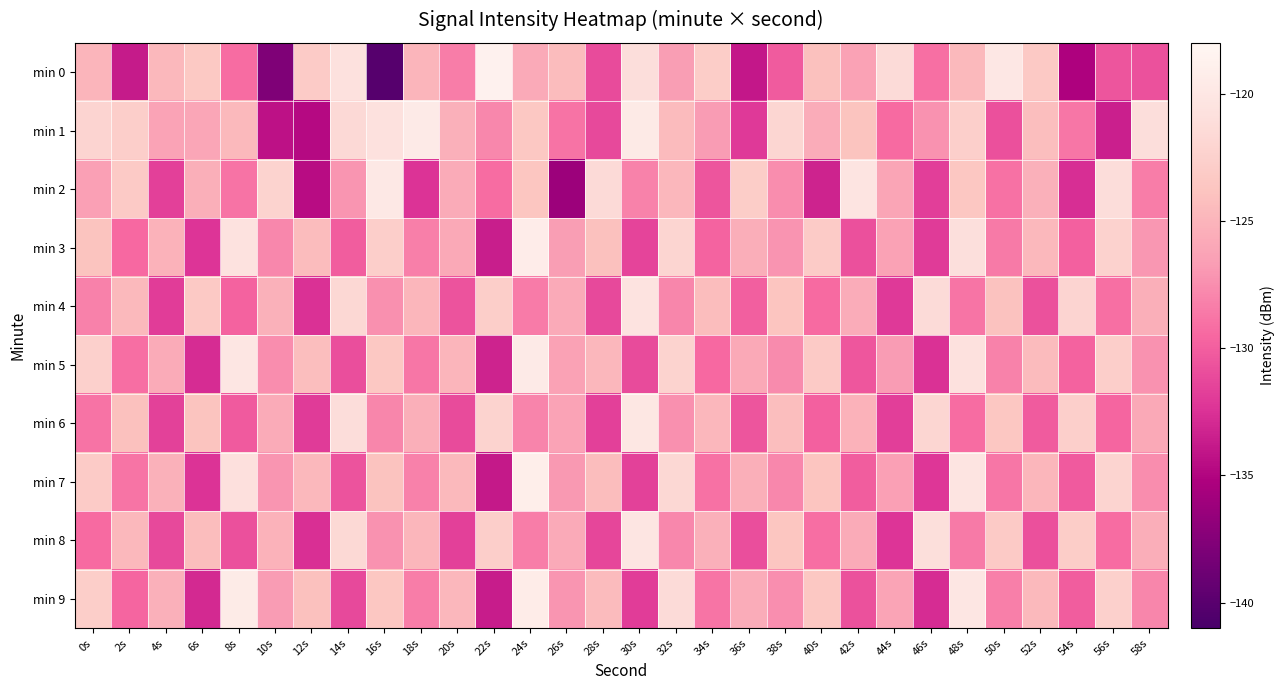

Reading right to left, list all the values displayed in this chart.

min 0: 58s=-130.7	56s=-130.5	54s=-135.2	52s=-123.2	50s=-119.9	48s=-124.6	46s=-129.1	44s=-121.3	42s=-126.4	40s=-124.1	38s=-130.1	36s=-134.0	34s=-122.9	32s=-126.6	30s=-121.1	28s=-131.1	26s=-124.4	24s=-125.8	22s=-118.7	20s=-128.4	18s=-125.0	16s=-140.1	14s=-120.8	12s=-123.1	10s=-137.8	8s=-129.3	6s=-123.4	4s=-124.7	2s=-133.8	0s=-125.0
min 1: 58s=-121.1	56s=-133.5	54s=-128.7	52s=-124.2	50s=-130.8	48s=-122.6	46s=-127.3	44s=-129.4	42s=-123.8	40s=-125.6	38s=-121.9	36s=-132.1	34s=-126.8	32s=-124.5	30s=-119.7	28s=-131.2	26s=-128.9	24s=-123.4	22s=-127.8	20s=-125.3	18s=-119.6	16s=-120.7	14s=-121.6	12s=-134.8	10s=-134.3	8s=-124.6	6s=-126.0	4s=-126.3	2s=-122.7	0s=-122.1
min 2: 58s=-128.4	56s=-121.2	54s=-132.7	52s=-125.3	50s=-129.0	48s=-123.5	46s=-131.8	44s=-126.1	42s=-120.4	40s=-133.3	38s=-127.6	36s=-122.9	34s=-130.5	32s=-124.8	30s=-128.1	28s=-121.5	26s=-136.2	24s=-123.6	22s=-129.3	20s=-125.7	18s=-132.4	16s=-119.8	14s=-127.1	12s=-134.6	10s=-122.3	8s=-128.9	6s=-125.4	4s=-131.7	2s=-123.2	0s=-126.5
min 3: 58s=-127.0	56s=-122.4	54s=-129.9	52s=-124.7	50s=-128.6	48s=-120.9	46s=-132.0	44s=-126.4	42s=-130.8	40s=-123.1	38s=-127.2	36s=-125.5	34s=-129.7	32s=-122.0	30s=-131.4	28s=-124.1	26s=-126.7	24s=-119.3	22s=-133.6	20s=-125.9	18s=-128.3	16s=-122.7	14s=-130.1	12s=-124.4	10s=-127.8	8s=-120.6	6s=-132.3	4s=-125.1	2s=-129.5	0s=-123.8
min 4: 58s=-125.4	56s=-129.1	54s=-122.1	52s=-130.7	50s=-124.0	48s=-128.8	46s=-121.4	44s=-132.1	42s=-125.6	40s=-129.4	38s=-123.7	36s=-130.0	34s=-124.3	32s=-127.9	30s=-120.5	28s=-131.2	26s=-125.8	24s=-128.5	22s=-122.8	20s=-130.6	18s=-124.9	16s=-127.4	14s=-121.7	12s=-132.5	10s=-125.2	8s=-129.8	6s=-123.3	4s=-131.9	2s=-124.6	0s=-128.2
min 5: 58s=-127.3	56s=-122.7	54s=-129.8	52s=-124.5	50s=-128.1	48s=-120.7	46s=-132.5	44s=-126.8	42s=-130.4	40s=-123.2	38s=-127.7	36s=-125.9	34s=-129.5	32s=-122.3	30s=-131.1	28s=-124.8	26s=-126.4	24s=-119.6	22s=-133.3	20s=-125.0	18s=-128.7	16s=-123.4	14s=-130.9	12s=-124.2	10s=-127.6	8s=-120.1	6s=-132.8	4s=-125.7	2s=-129.2	0s=-122.5
min 6: 58s=-125.9	56s=-129.6	54s=-122.6	52s=-130.2	50s=-123.5	48s=-129.3	46s=-121.9	44s=-131.8	42s=-125.1	40s=-129.9	38s=-124.2	36s=-130.5	34s=-124.8	32s=-127.4	30s=-120.0	28s=-131.7	26s=-126.3	24s=-128.0	22s=-122.3	20s=-131.1	18s=-125.4	16s=-127.9	14s=-121.2	12s=-132.0	10s=-125.7	8s=-130.3	6s=-123.8	4s=-131.6	2s=-124.1	0s=-128.9
min 7: 58s=-127.6	56s=-122.2	54s=-130.3	52s=-124.9	50s=-128.7	48s=-120.4	46s=-132.2	44s=-126.5	42s=-130.1	40s=-123.7	38s=-127.8	36s=-125.4	34s=-129.0	32s=-121.7	30s=-131.6	28s=-124.3	26s=-126.9	24s=-119.1	22s=-133.9	20s=-124.6	18s=-128.2	16s=-123.9	14s=-130.6	12s=-124.7	10s=-127.1	8s=-120.8	6s=-132.4	4s=-125.2	2s=-128.8	0s=-123.1
min 8: 58s=-125.5	56s=-129.3	54s=-122.9	52s=-130.8	50s=-123.2	48s=-128.6	46s=-121.0	44s=-132.3	42s=-125.7	40s=-129.2	38s=-123.6	36s=-130.9	34s=-125.3	32s=-127.8	30s=-120.2	28s=-131.3	26s=-125.8	24s=-128.4	22s=-122.7	20s=-131.7	18s=-124.9	16s=-127.3	14s=-121.6	12s=-132.6	10s=-125.1	8s=-130.8	6s=-124.3	4s=-131.2	2s=-124.7	0s=-129.4
min 9: 58s=-127.9	56s=-122.5	54s=-130.1	52s=-124.6	50s=-128.3	48s=-120.1	46s=-132.8	44s=-126.2	42s=-130.7	40s=-123.4	38s=-127.5	36s=-125.6	34s=-128.8	32s=-121.4	30s=-131.9	28s=-124.5	26s=-127.1	24s=-119.4	22s=-133.7	20s=-124.8	18s=-128.4	16s=-123.5	14s=-131.2	12s=-124.1	10s=-126.8	8s=-119.5	6s=-133.0	4s=-125.3	2s=-129.6	0s=-122.8